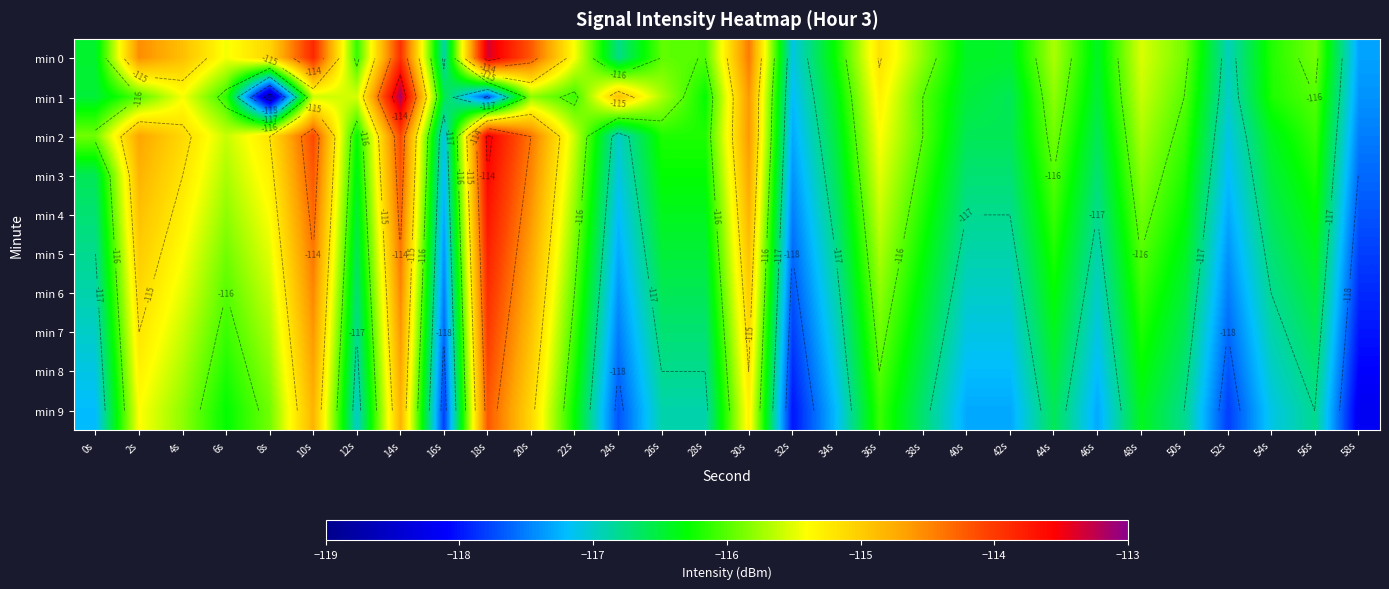

The min 2 series shows -116.6 at 42s. True or false?

True